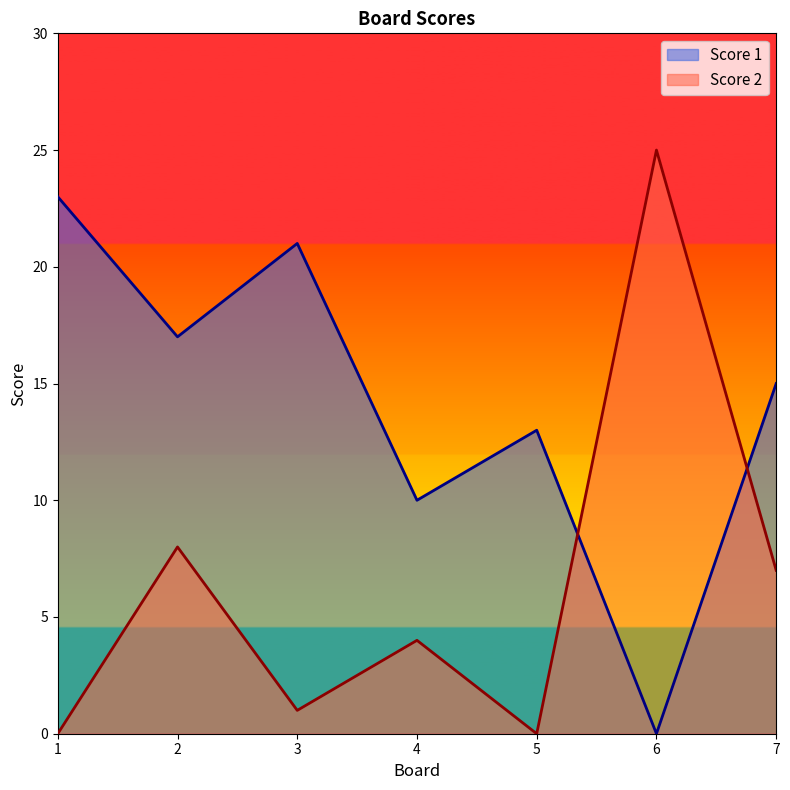

At which category is the sum across all series the highest?

2